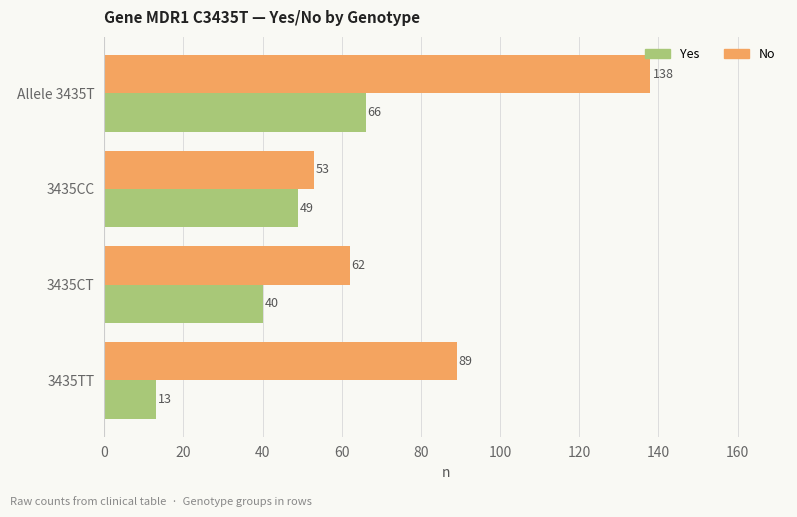

What is the average value of the Yes series?

42